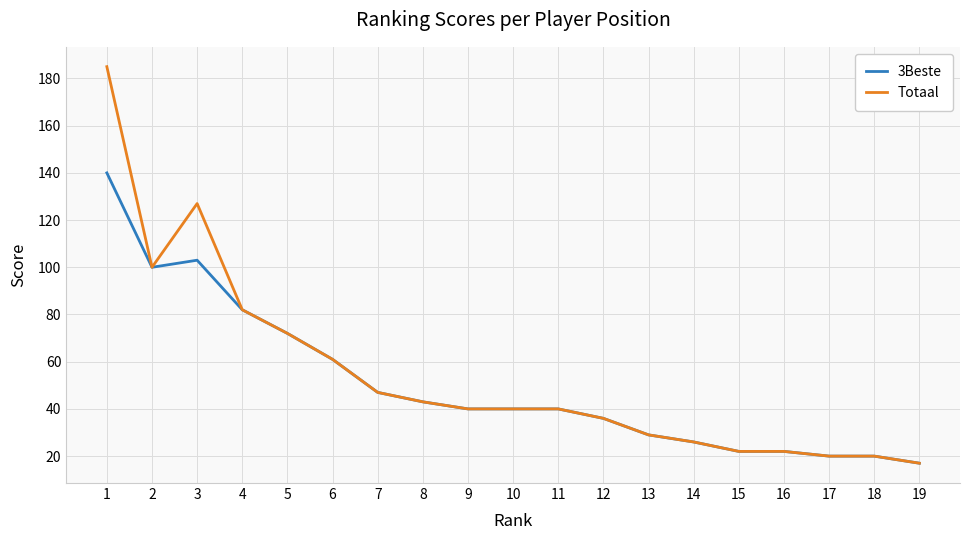

Where is the first local minimum for Totaal?

2